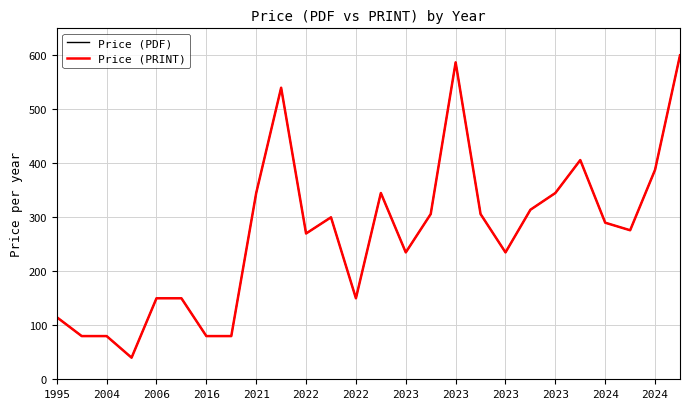

Is this an area chart (filled region under the line)?

No